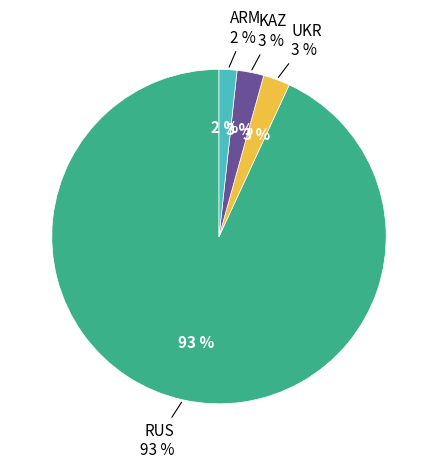

The UKR slice represents 45% of the pie. True or false?

False